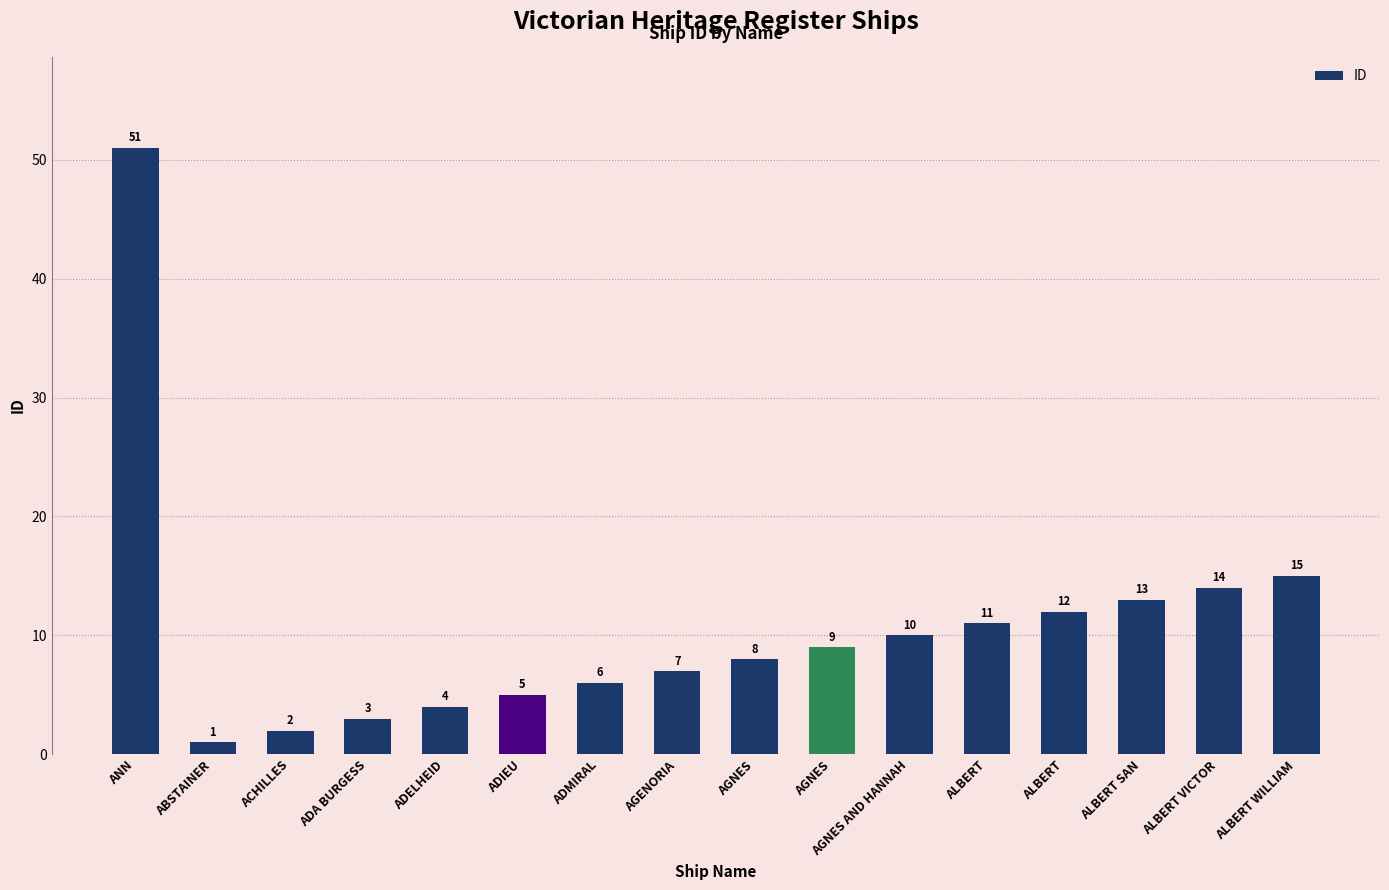

What is the difference between the second highest and minimum values?

14